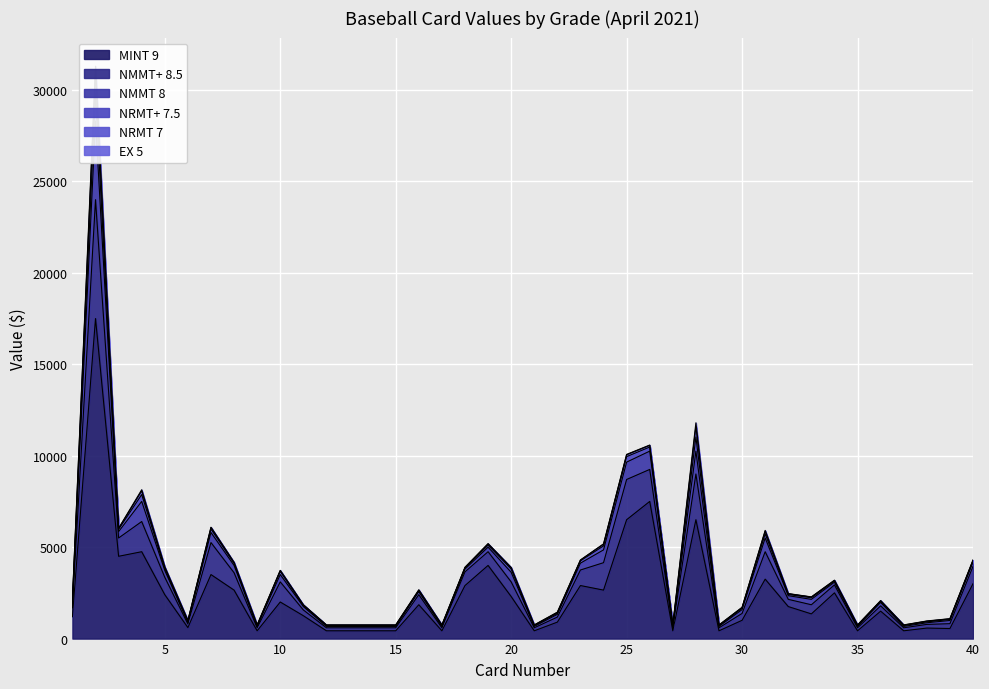

Reading left to right, extract all data points from this chart.

MINT 9: 1=1200	2=17500	3=4500	4=4750	5=2400	6=600	7=3500	8=2650	9=425	10=2000	11=1250	12=425	13=425	14=425	15=425	16=1850	17=425	18=2900	19=4000	20=2300	21=425	22=900	23=2900	24=2650	25=6500	26=7500	27=425	28=6500	29=425	30=1000	31=3250	32=1750	33=1350	34=2500	35=425	36=1500	37=425	38=575	39=550	40=3000
NMMT+ 8.5: 1=475	2=6500	3=1000	4=1650	5=950	6=200	7=1750	8=950	9=165	10=1100	11=315	12=165	13=165	14=165	15=165	16=550	17=165	18=750	19=750	20=800	21=165	22=275	23=850	24=1500	25=2200	26=1750	27=165	28=2500	29=165	30=375	31=1500	32=395	33=500	34=435	35=165	36=290	37=165	38=200	39=265	40=950
NMMT 8: 1=200	2=4300	3=350	4=1100	5=375	6=90	7=550	8=400	9=75	10=400	11=185	12=75	13=75	14=75	15=75	16=165	17=75	18=150	19=250	20=525	21=75	22=150	23=375	24=700	25=950	26=1000	27=75	28=1250	29=75	30=210	31=750	32=200	33=295	34=150	35=75	36=185	37=75	38=90	39=175	40=225
NRMT+ 7.5: 1=140	2=1500	3=125	4=375	5=110	6=50	7=190	8=115	9=45	10=175	11=55	12=45	13=45	14=45	15=45	16=55	17=45	18=55	19=110	20=185	21=45	22=60	23=125	24=220	25=300	26=225	27=45	28=775	29=45	30=75	31=225	32=65	33=85	34=60	35=45	36=55	37=45	38=50	39=55	40=70
NRMT 7: 1=100	2=1150	3=45	4=200	5=70	6=40	7=85	8=40	9=30	10=45	11=35	12=30	13=30	14=30	15=30	16=35	17=30	18=35	19=65	20=65	21=30	22=45	23=40	24=90	25=100	26=90	27=30	28=575	29=30	30=40	31=150	32=40	33=40	34=38	35=30	36=38	37=30	38=35	39=35	40=40
EX 5: 1=20	2=350	3=12	4=65	5=20	6=14	7=15	8=12	9=8	10=12	11=10	12=8	13=8	14=8	15=8	16=10	17=8	18=10	19=20	20=12	21=8	22=16	23=10	24=20	25=22	26=18	27=8	28=200	29=8	30=10	31=40	32=12	33=10	34=10	35=8	36=10	37=8	38=14	39=8	40=12